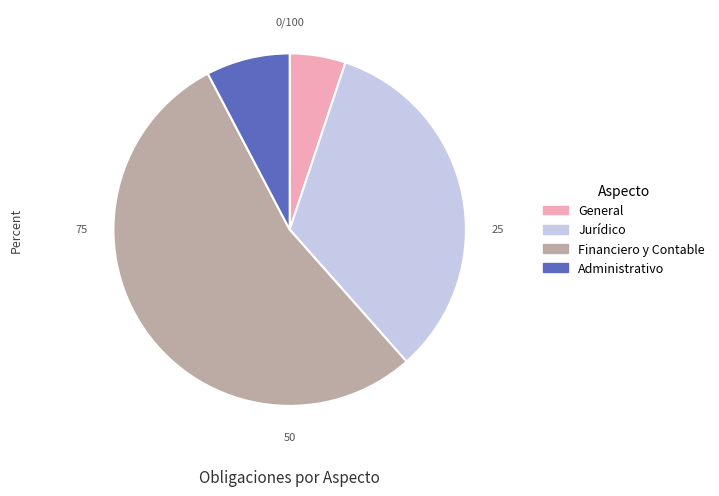

How many segments does this pie chart have?

4